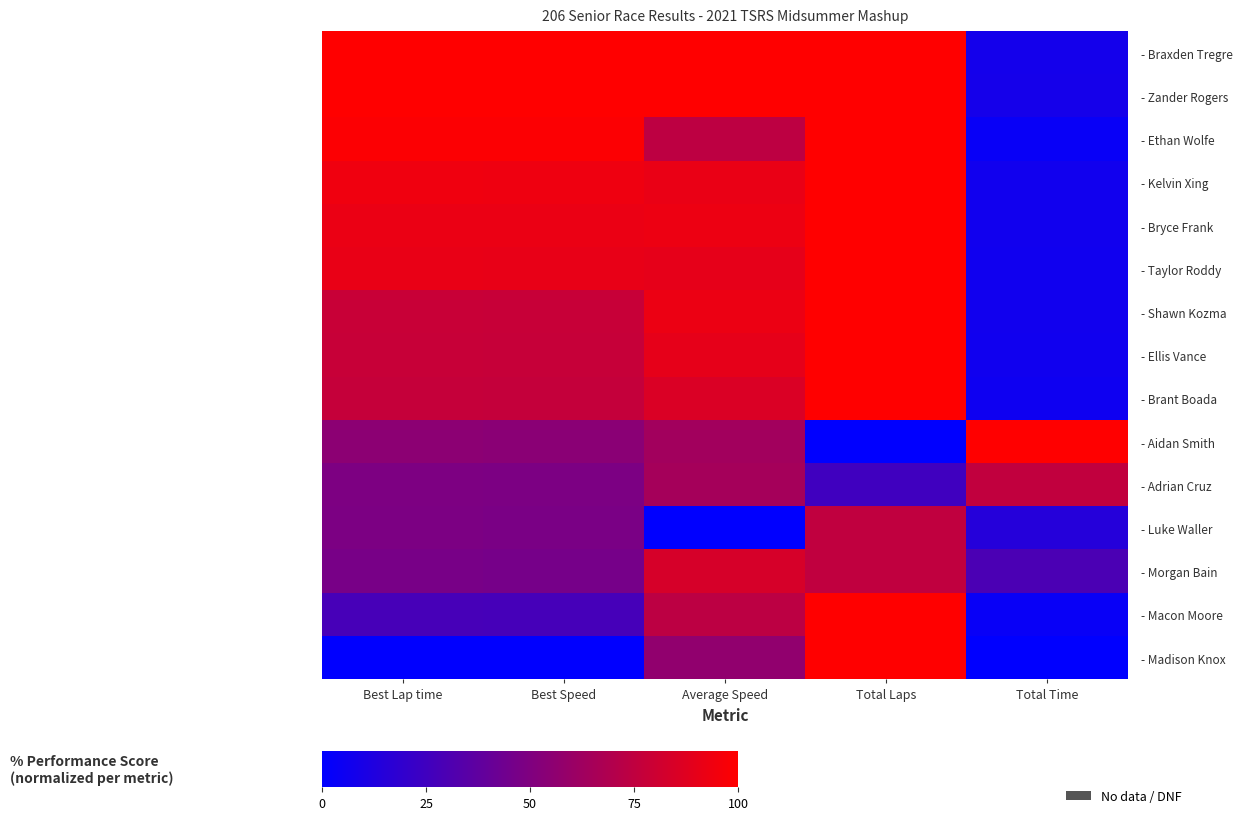

Which series has the widest spread of values?

- Aidan Smith